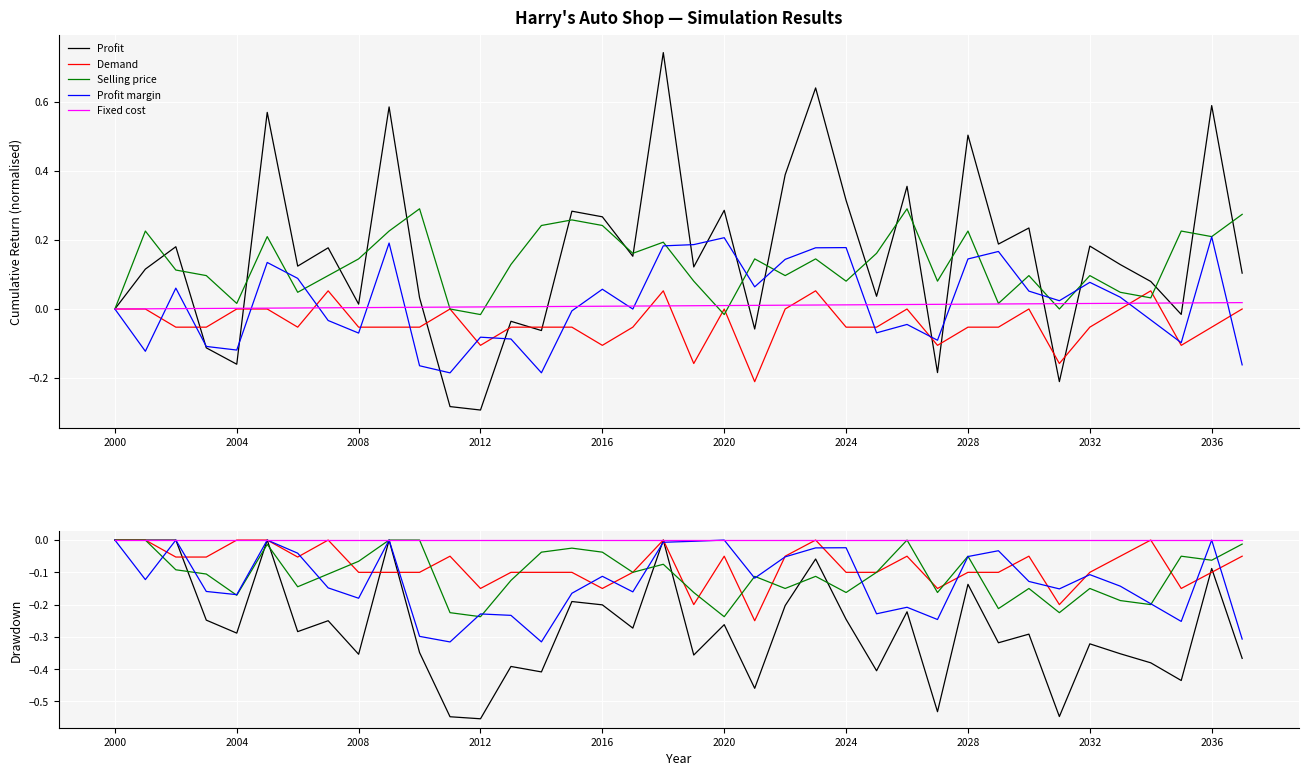

Which category has the lowest value in the Fixed cost series?

2000